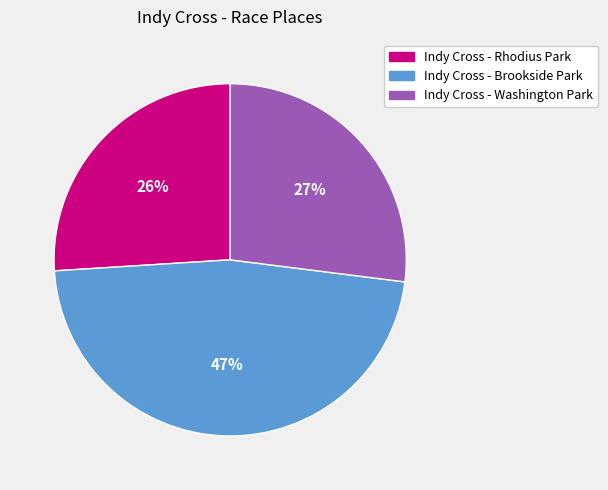

Does Indy Cross - Brookside Park account for over 50% of the chart?

No